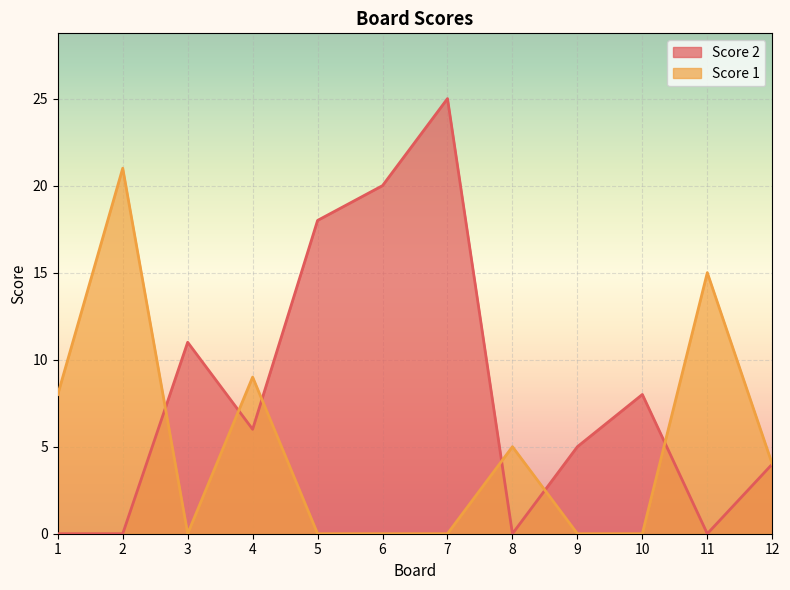

List the series in order of their overall mean, lowest first.

Score 1, Score 2